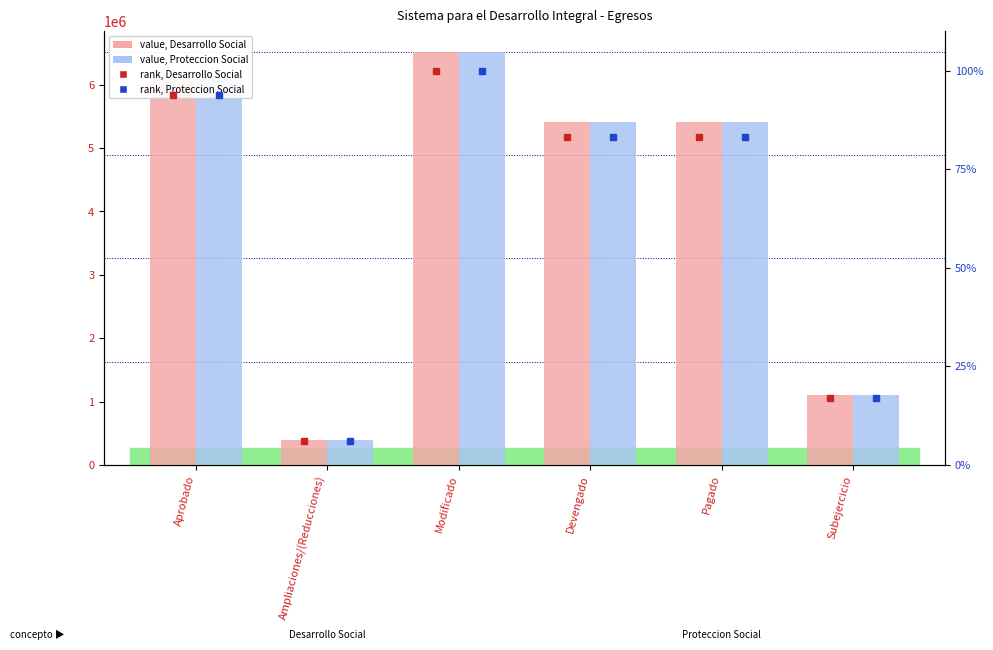

Reading left to right, extract all data points from this chart.

Desarrollo Social: 6123400.2	398345.0	6521745.2	5417606.0	5417606.0	1104139.2
Proteccion Social: 6123400.2	398345.0	6521745.2	5417606.0	5417606.0	1104139.2
rank, Desarrollo Social: 93.9	6.1	100.0	83.1	83.1	16.9
rank, Proteccion Social: 93.9	6.1	100.0	83.1	83.1	16.9